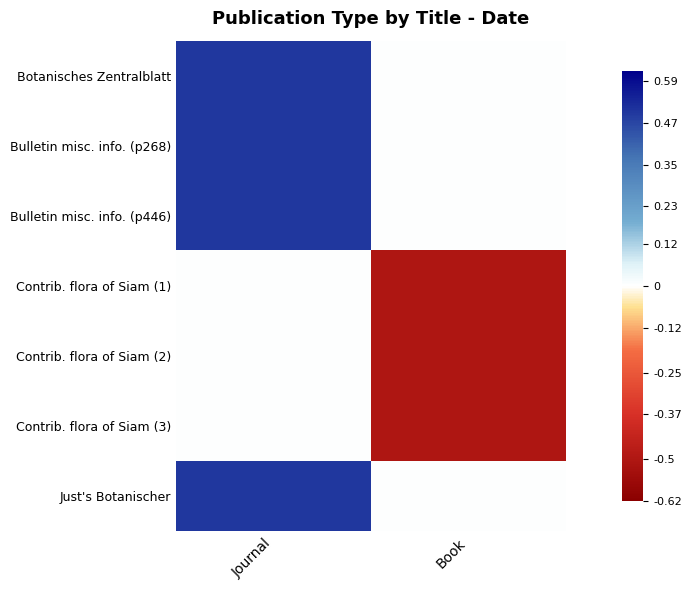

Reading right to left, extract all data points from this chart.

Botanisches Zentralblatt: Book=0.0	Journal=0.5
Bulletin misc. info. (p268): Book=0.0	Journal=0.5
Bulletin misc. info. (p446): Book=0.0	Journal=0.5
Contrib. flora of Siam (1): Book=-0.5	Journal=0.0
Contrib. flora of Siam (2): Book=-0.5	Journal=0.0
Contrib. flora of Siam (3): Book=-0.5	Journal=0.0
Just's Botanischer: Book=0.0	Journal=0.5